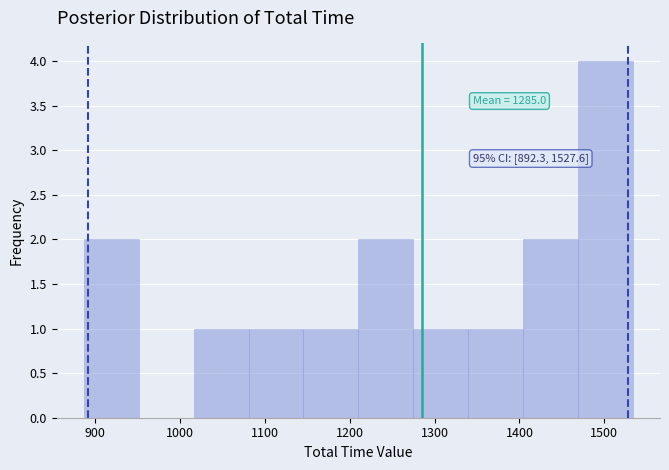

Over which range of the x-axis is the bar tallest?

1470 to 1530